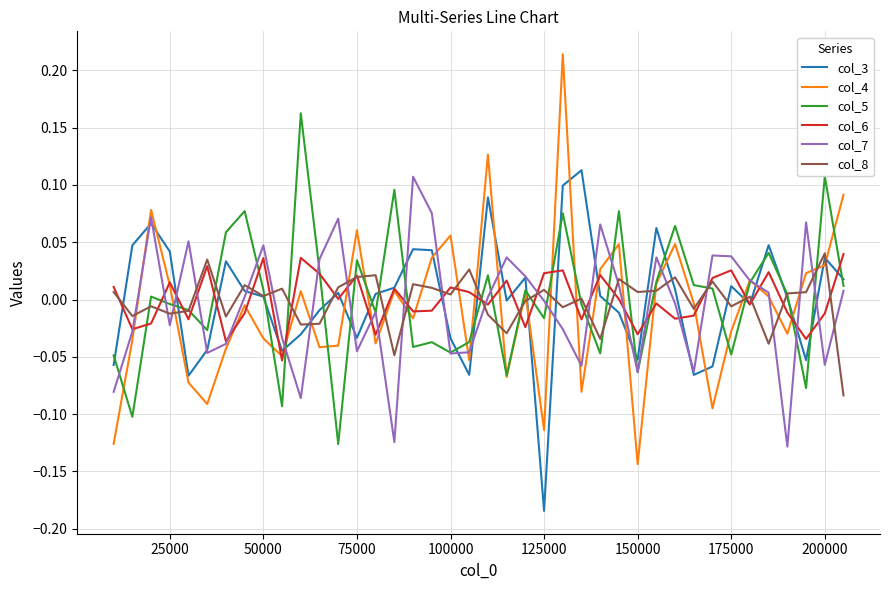

Which series has the largest range (max minus min)?

col_4